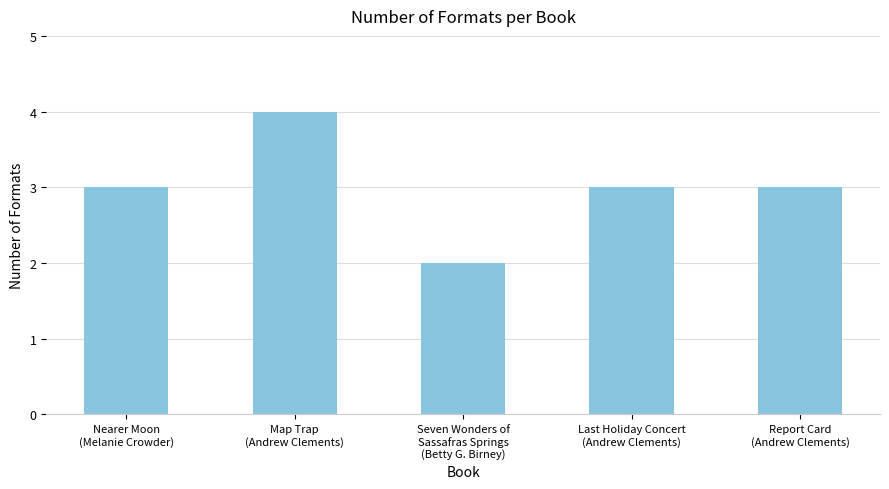

Which has a higher value, Nearer Moon
(Melanie Crowder) or Map Trap
(Andrew Clements)?

Map Trap
(Andrew Clements)